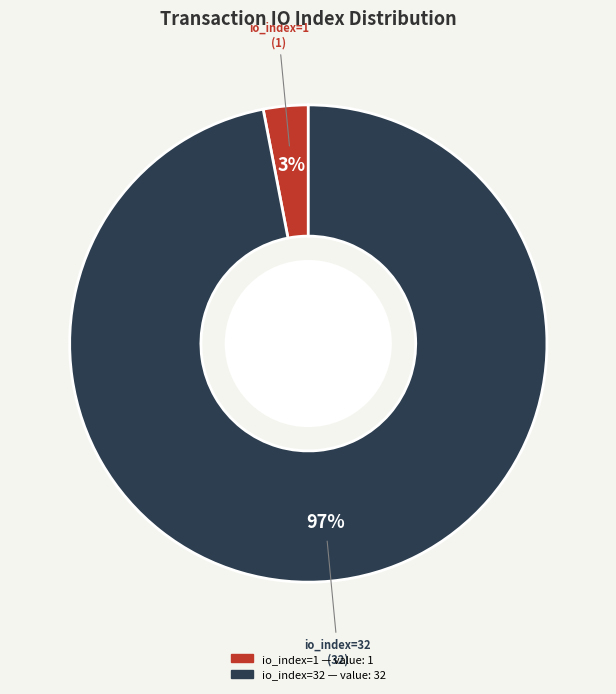

Combined, do io_index=32 and io_index=1 account for over 50%?

Yes